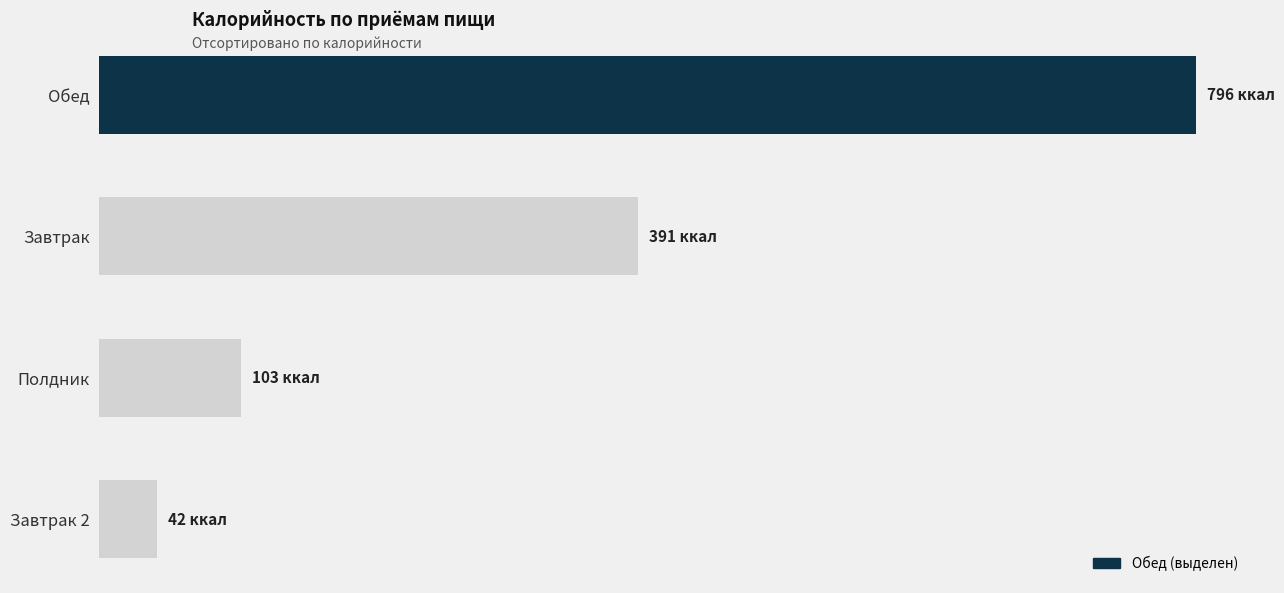

What is the difference between the second highest and minimum values?

349